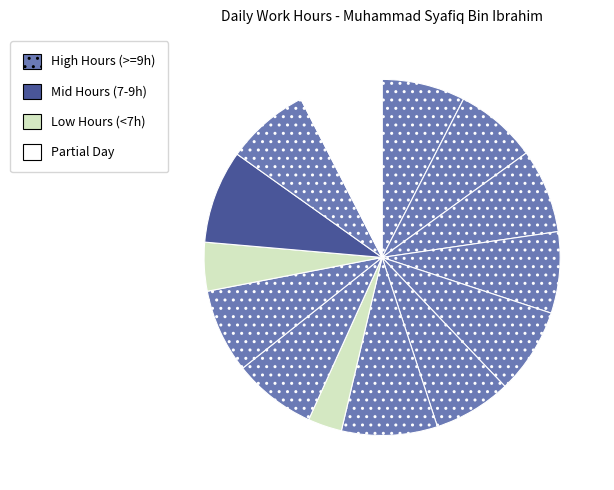

Count the number of slices in the pie.

14